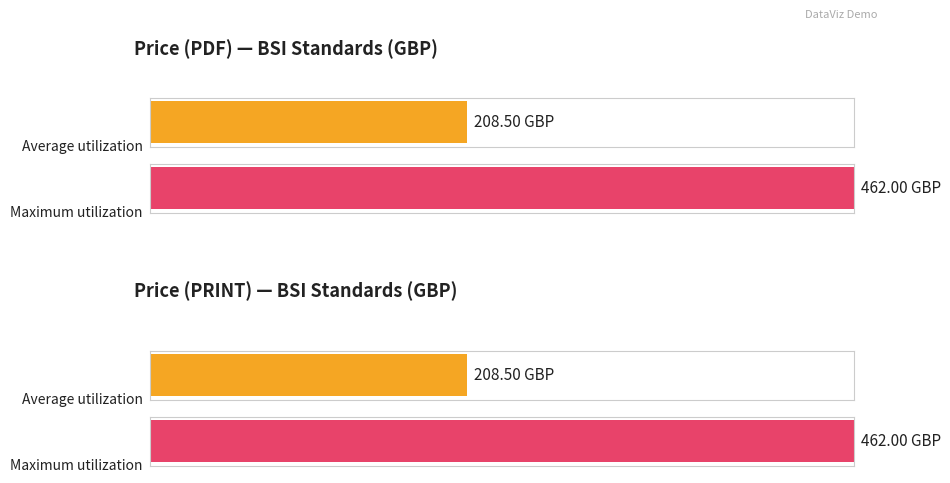

Is the value of Average utilization at 220 greater than the value of Maximum utilization at 158?

No